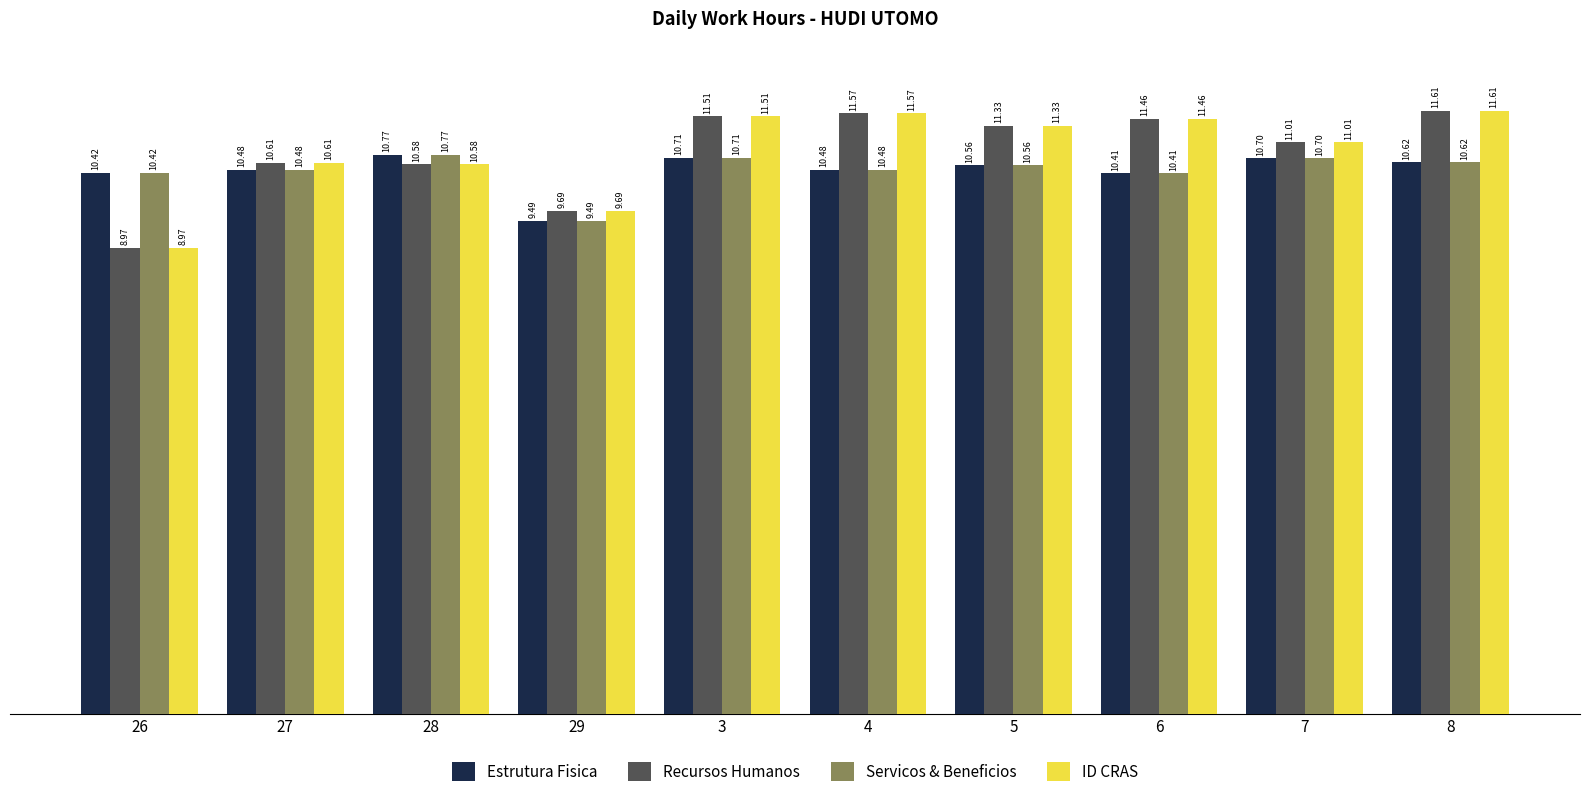

What is the difference between the ID CRAS values at 3 and 28?

0.9